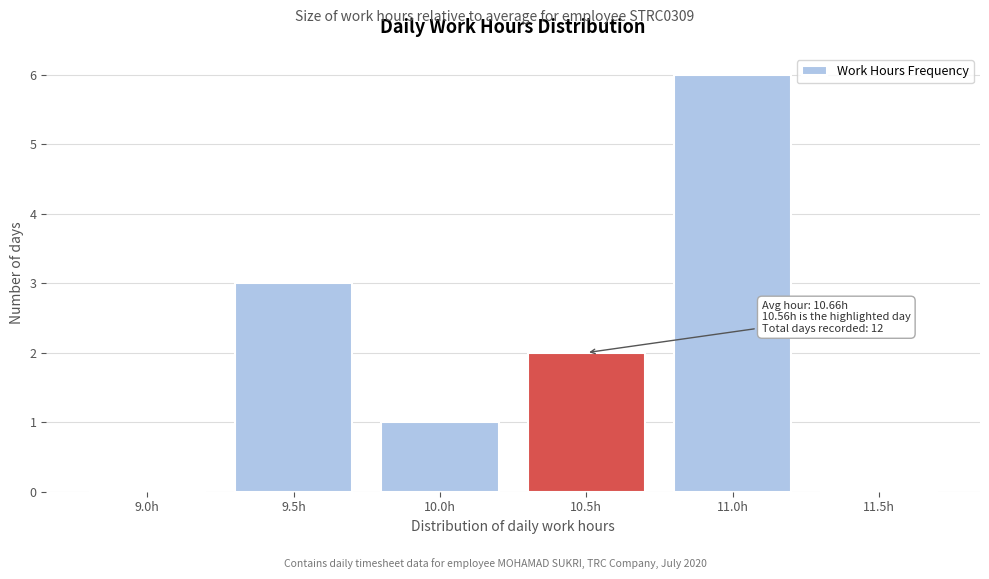

Reading right to left, what are all the values shown in this chart?

11.5h=0	11.0h=6	10.5h=2	10.0h=1	9.5h=3	9.0h=0